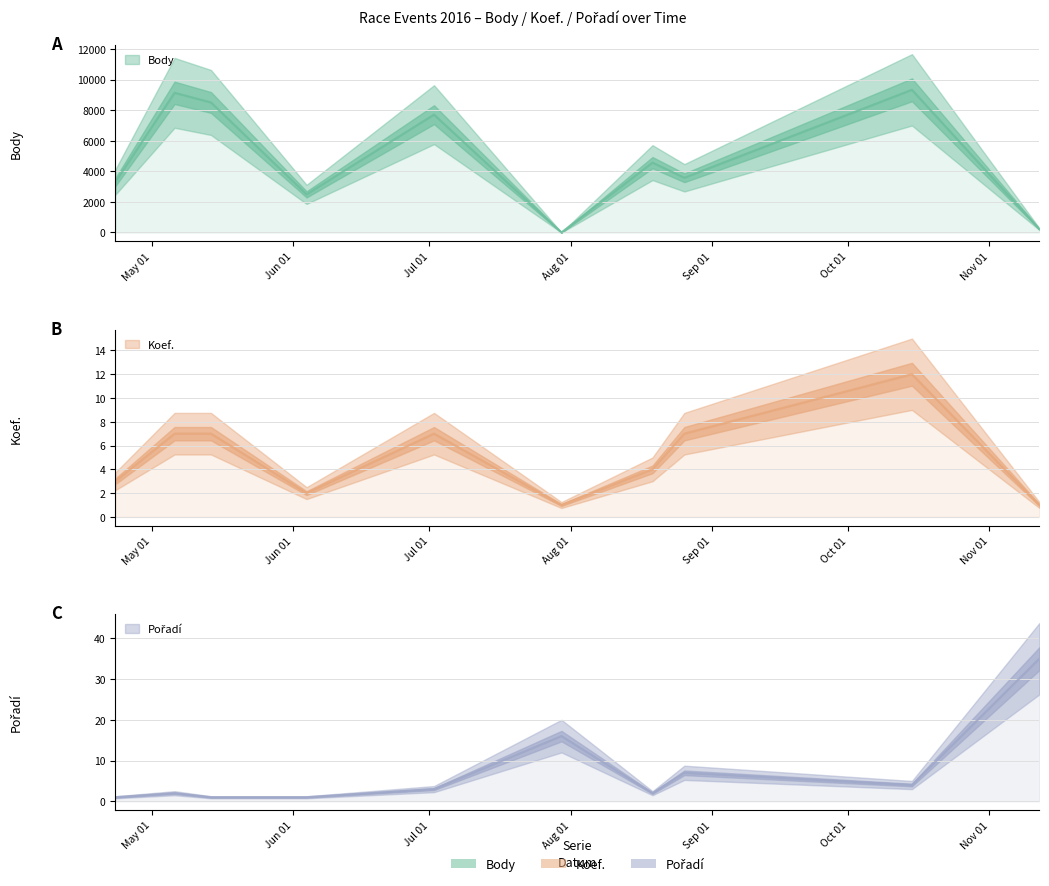

What is the difference between the highest and lowest values at 2016-08-19?

4568